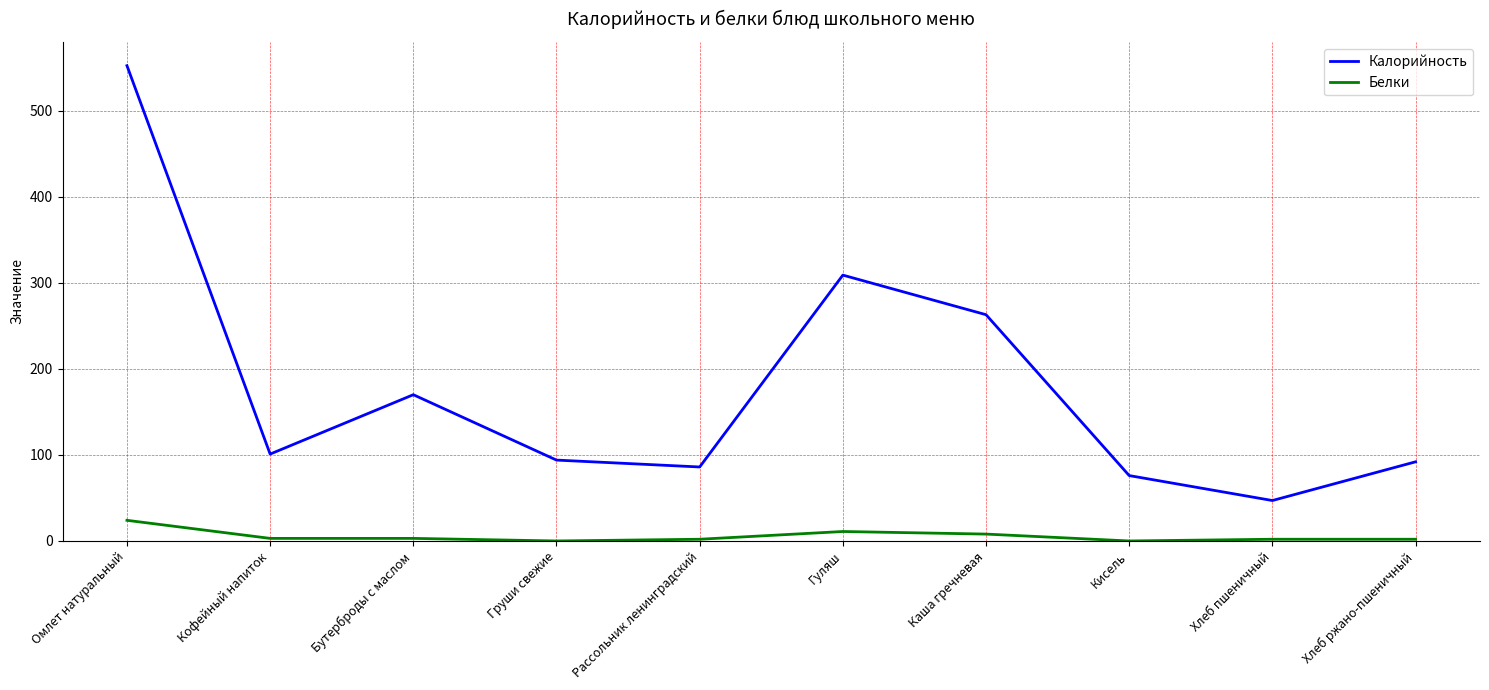

What is the maximum value for Калорийность?

552.4